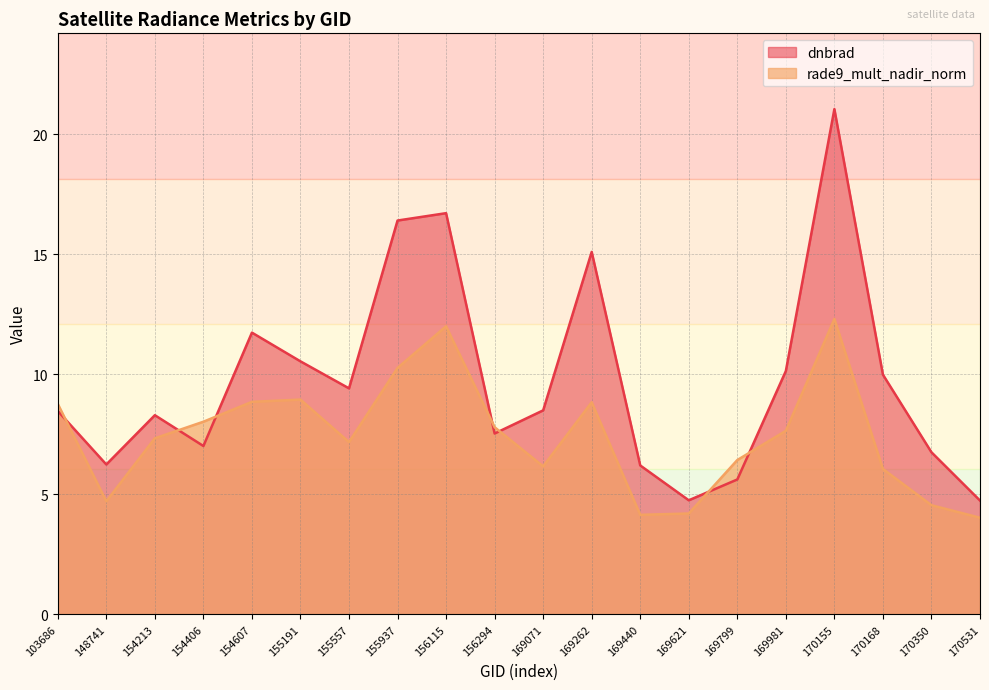

Between 169621 and 170350, which series saw the biggest shift?

dnbrad